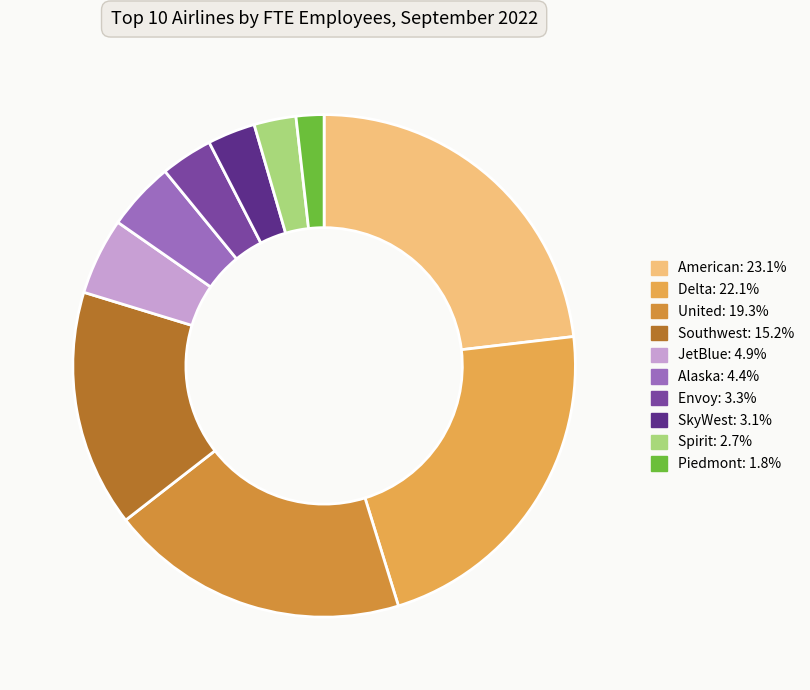

Rank the categories by value from highest to lowest.

American, Delta, United, Southwest, JetBlue, Alaska, Envoy, SkyWest, Spirit, Piedmont